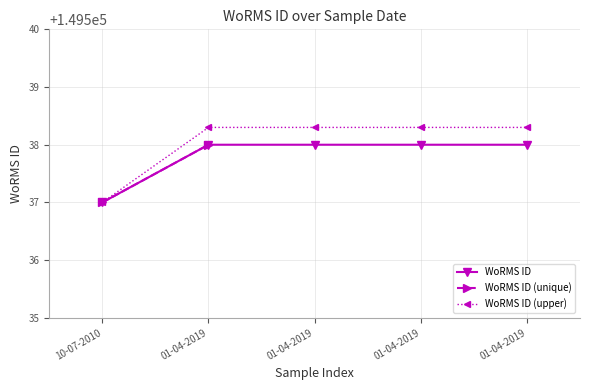

How many values are between 149538 and 149539?

4